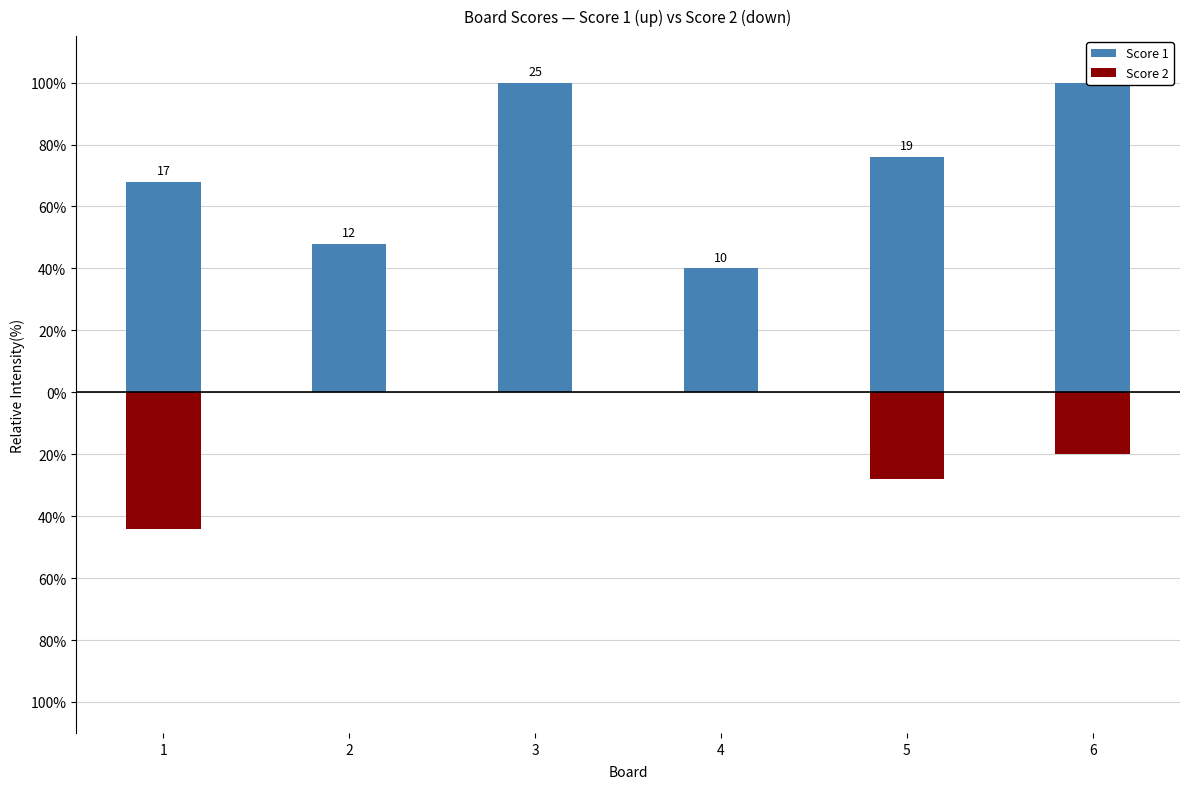

At which label is Score 1 closest to 70?

1